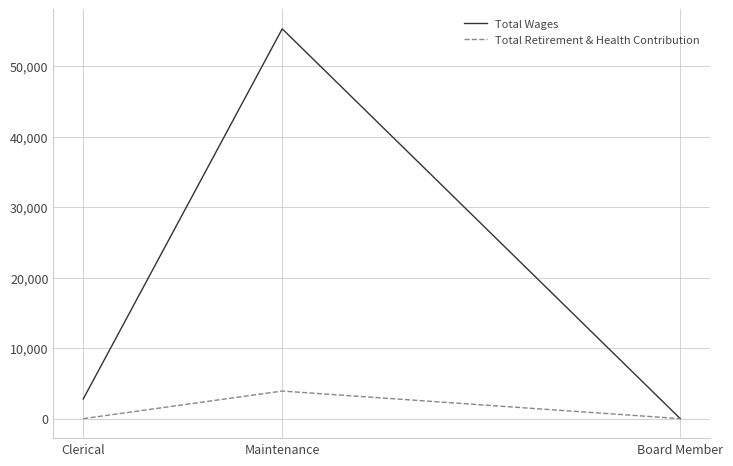

At which category is the sum across all series the highest?

Maintenance